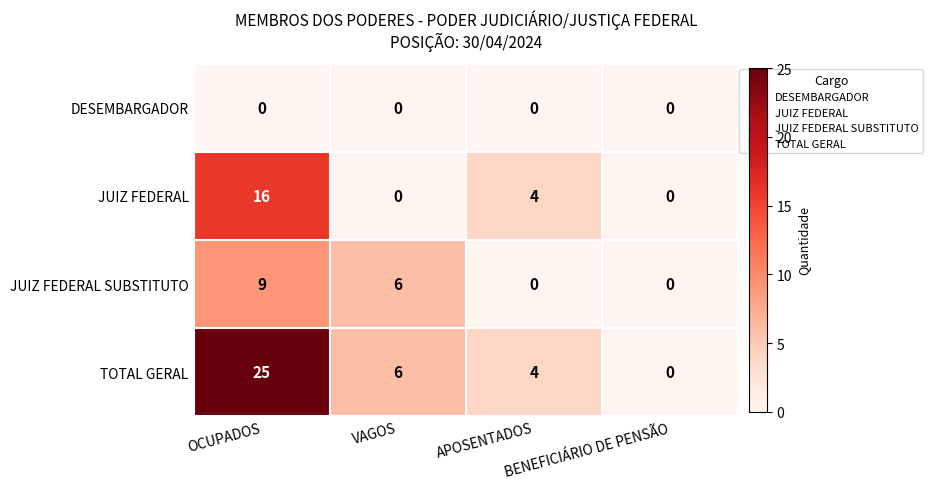

Count the number of categories in the chart.

4